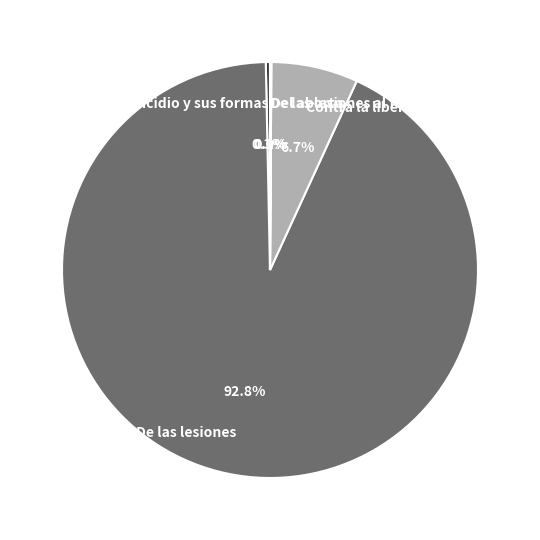

Which slice represents more than half of the pie?

De las lesiones